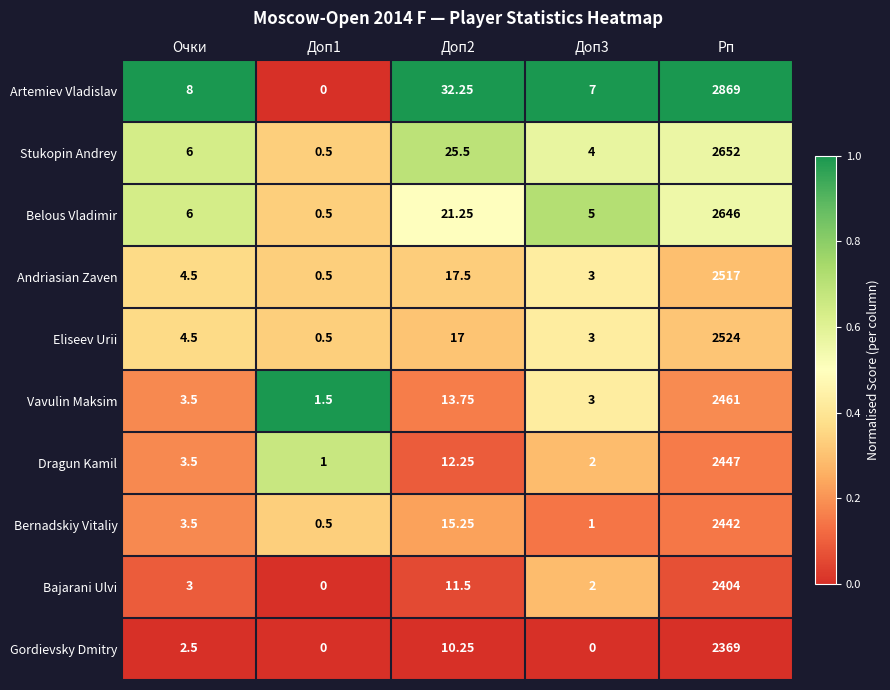

Between Доп1 and Доп2, which series saw the biggest shift?

Artemiev Vladislav